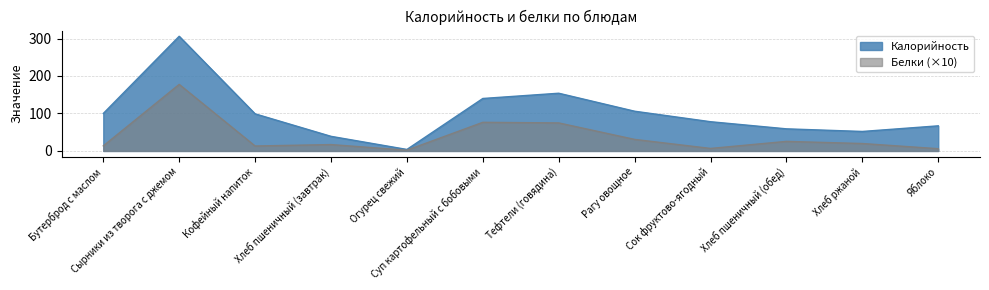

True or false: Белки and Калорийность intersect in this chart.

False